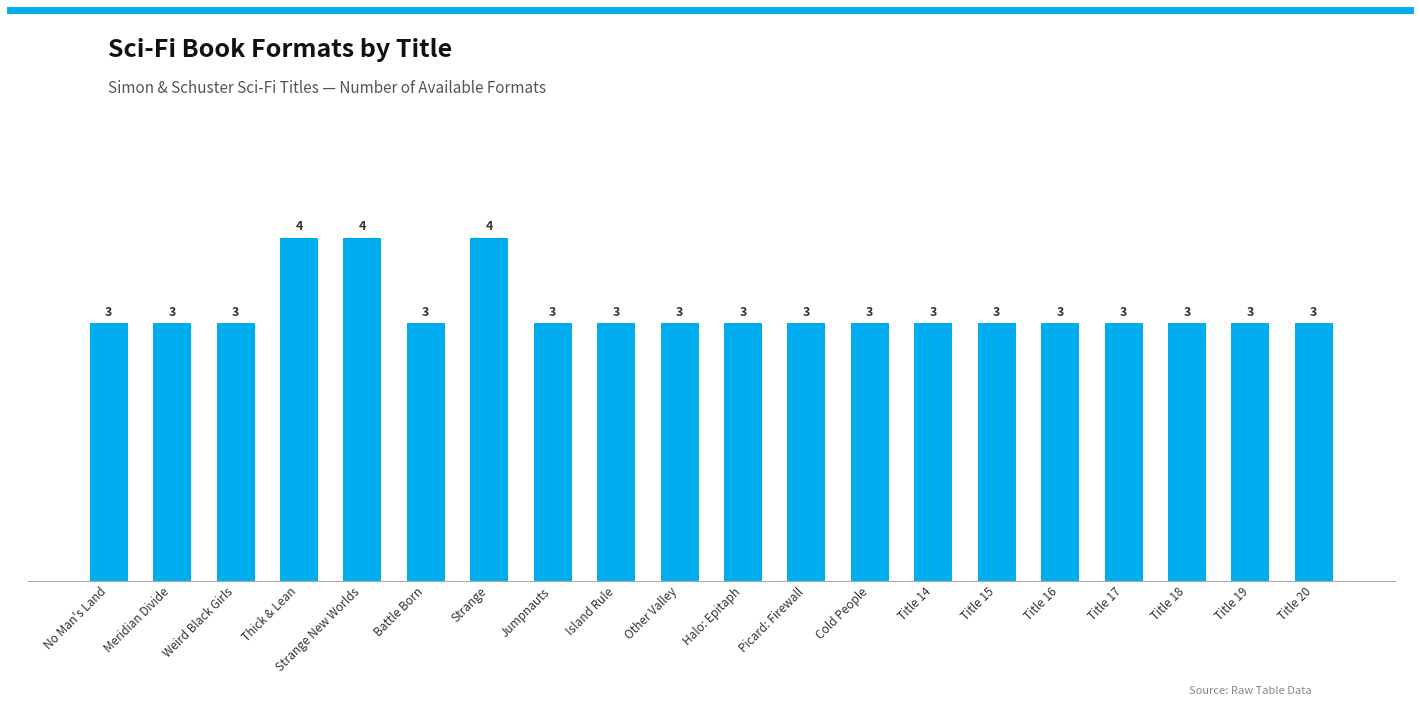

What is the change in value from Meridian Divide to Strange?

+1